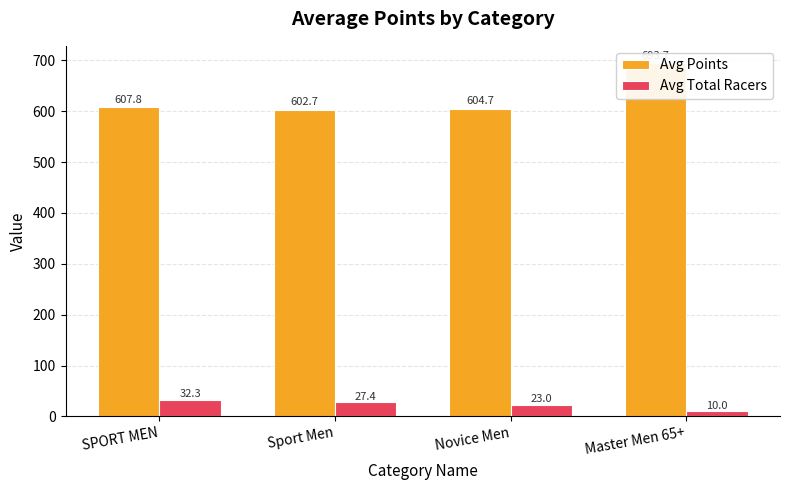

List the series in order of their overall mean, highest first.

Avg Points, Avg Total Racers